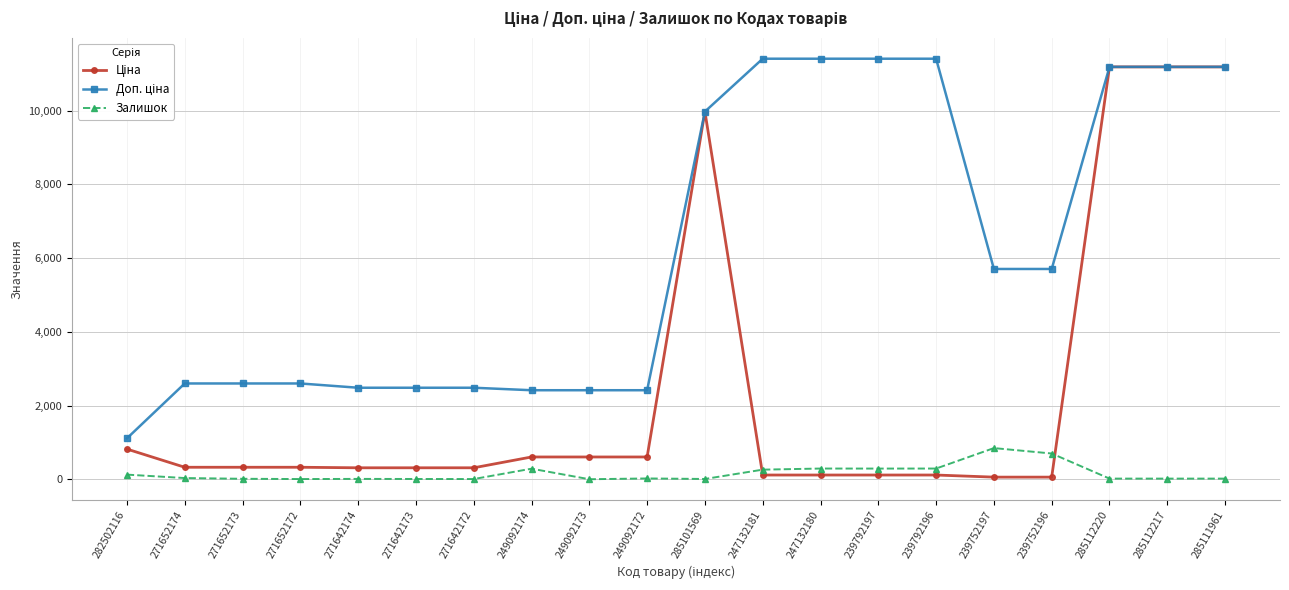

True or false: Залишок has more than 2 interior local peaks.

True